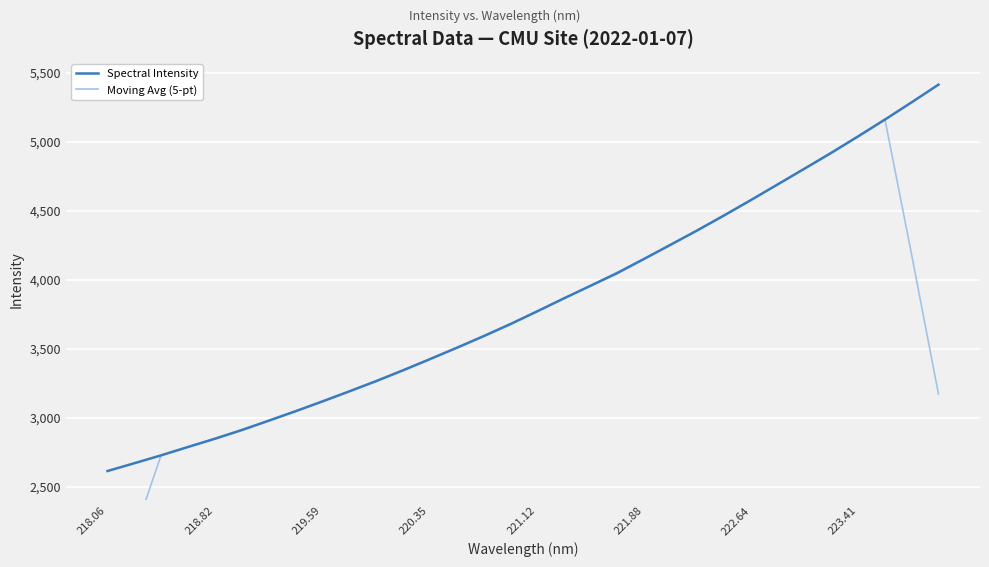

True or false: Spectral Intensity has a value of 2252.8 at 220.35.

False